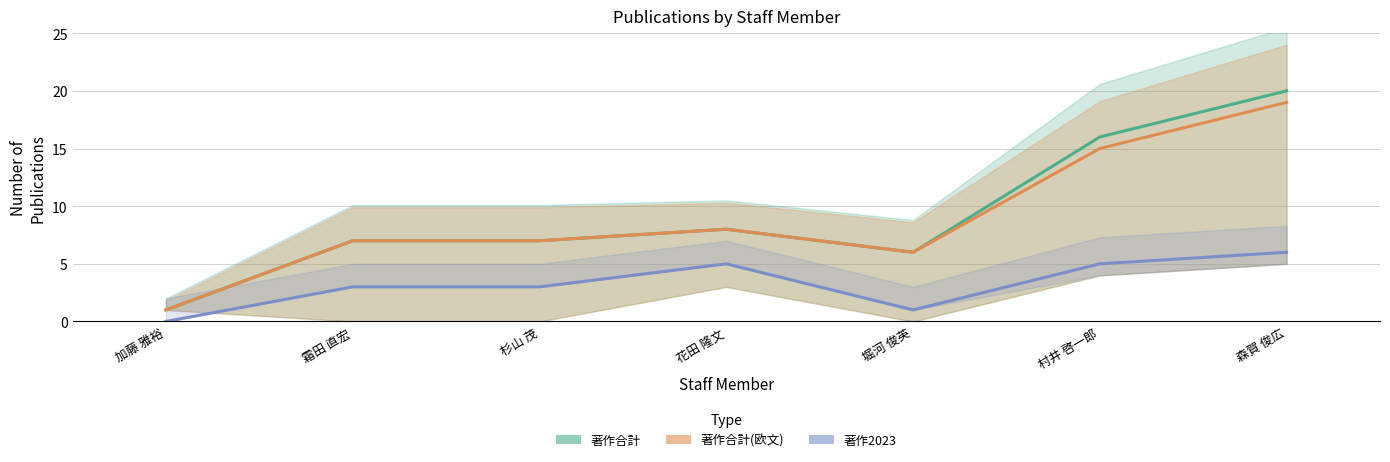

Which series changed the most between 花田 隆文 and 村井 啓一郎?

著作合計